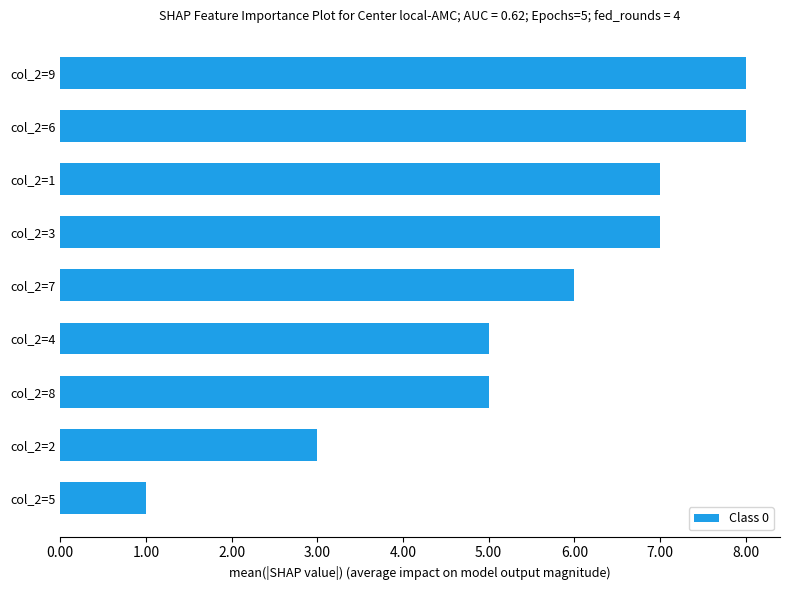

Is it true that the value at col_2=1 is 7?

True